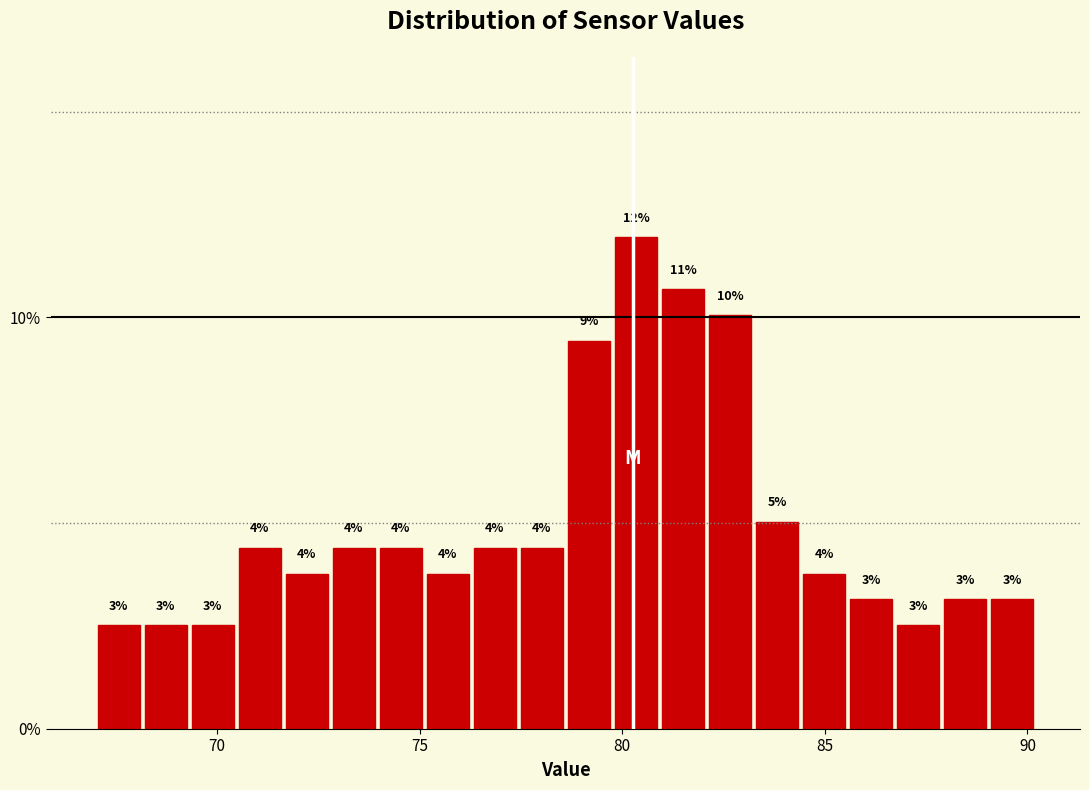

Read against the x-axis, roughly where is the centre of the tallest bar?

80.5